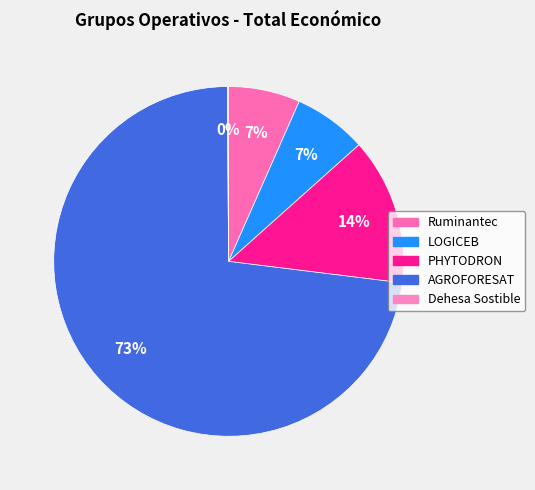

To the nearest percent, what percentage of the pie is LOGICEB?

7%